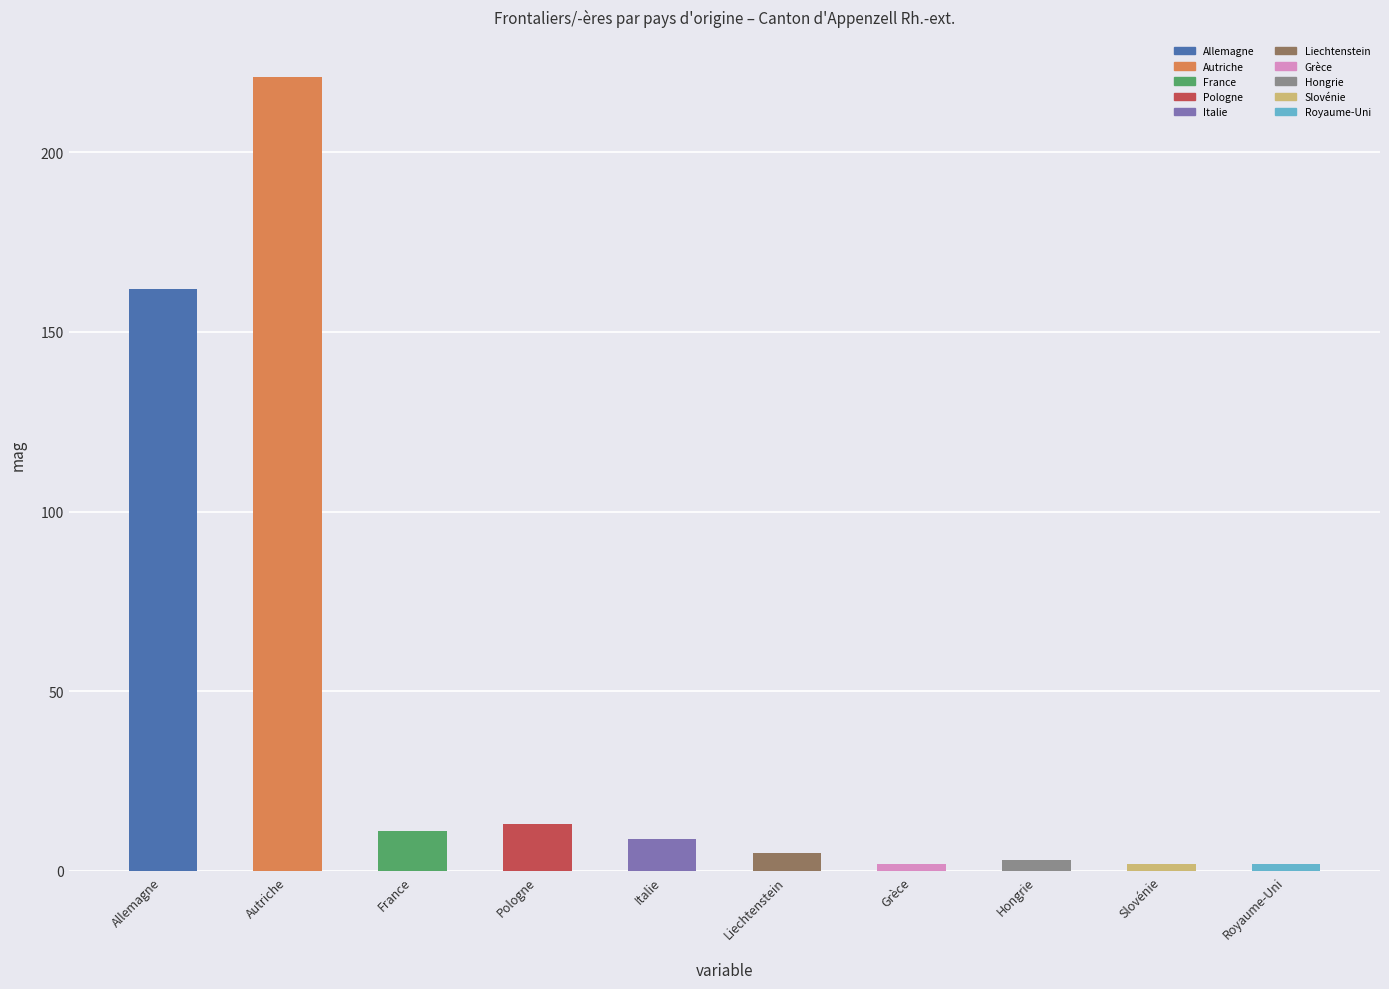

What position from the right is Slovénie?

2